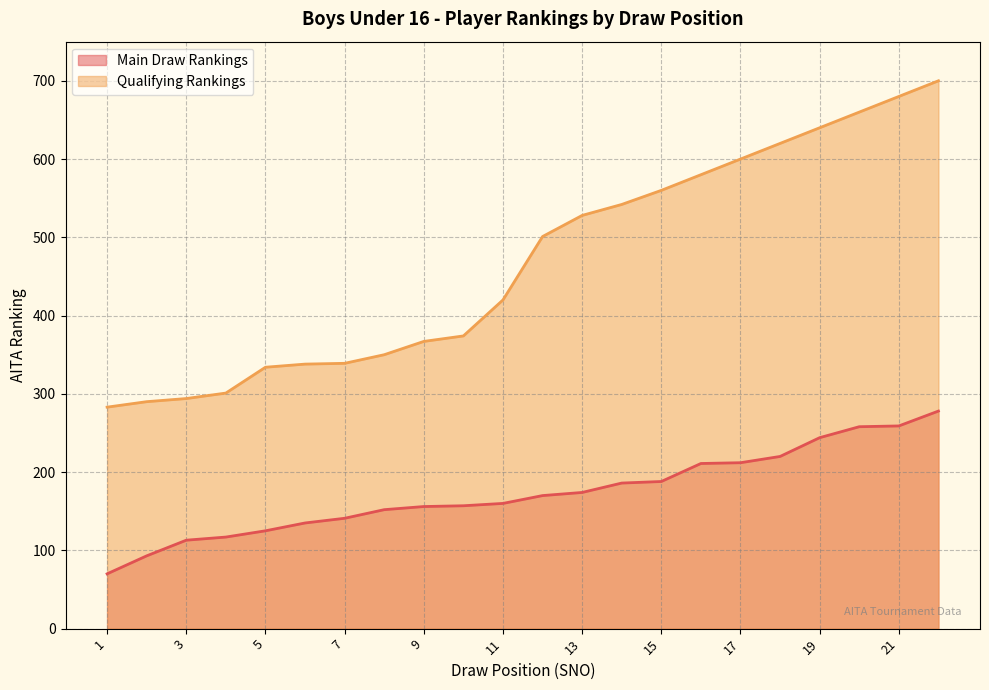

What is the sum of all Main Draw Rankings values?

3819